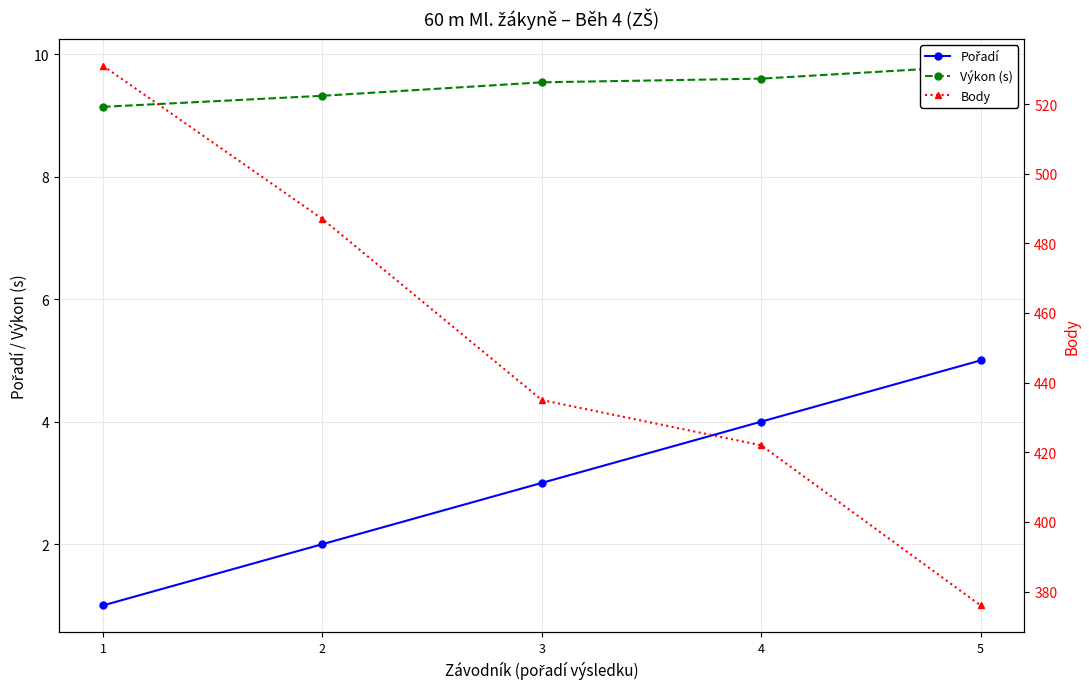

What is the difference between the maximum and minimum values in the Výkon (s) series?

0.7